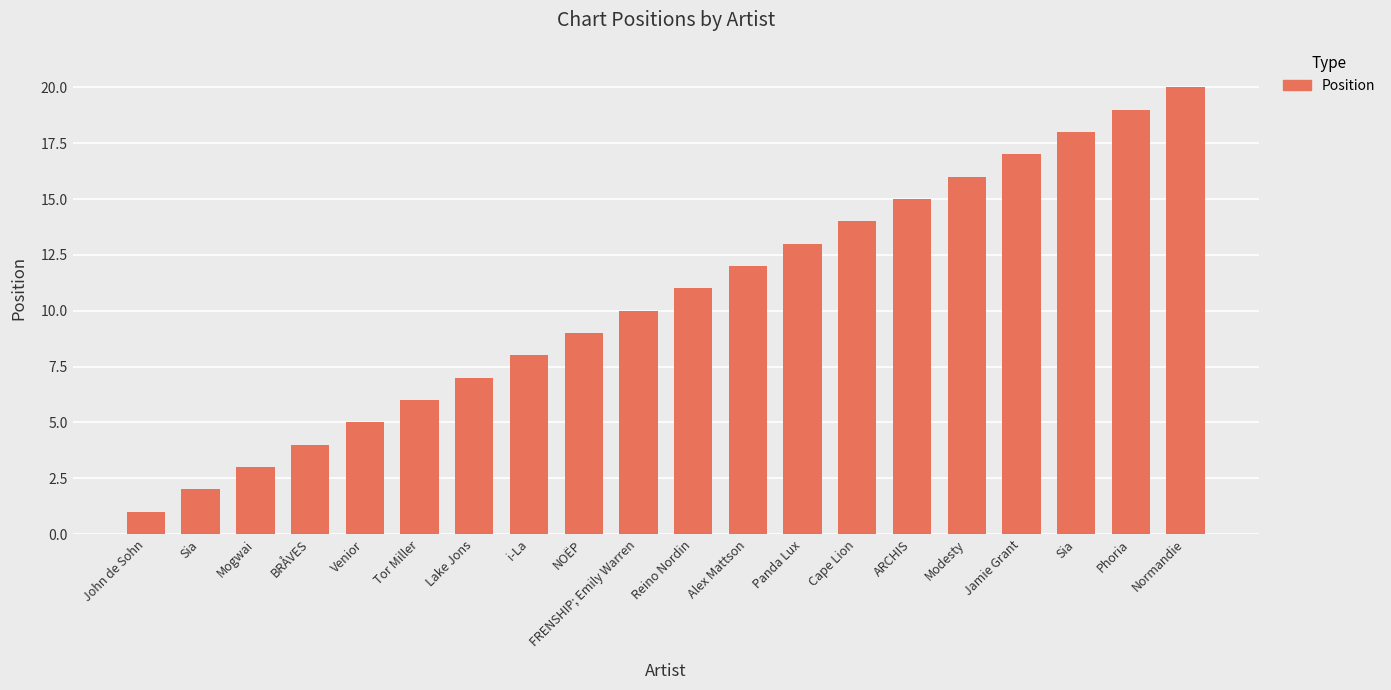

Which has a higher value, Phoria or i-La?

Phoria